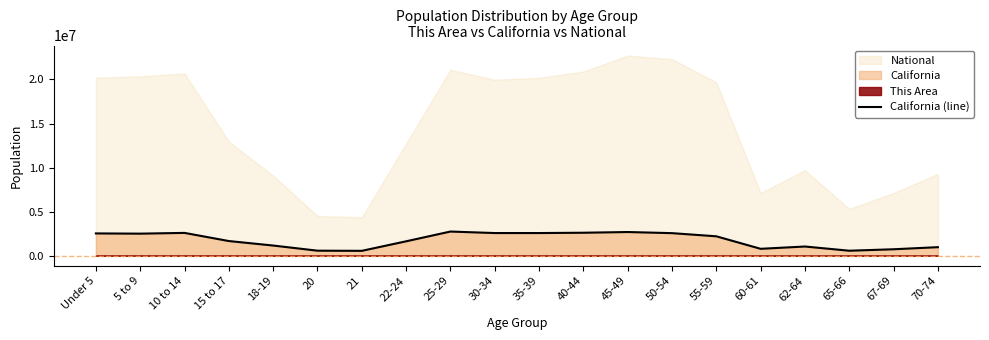

What is the maximum value for California (line)?

2744409